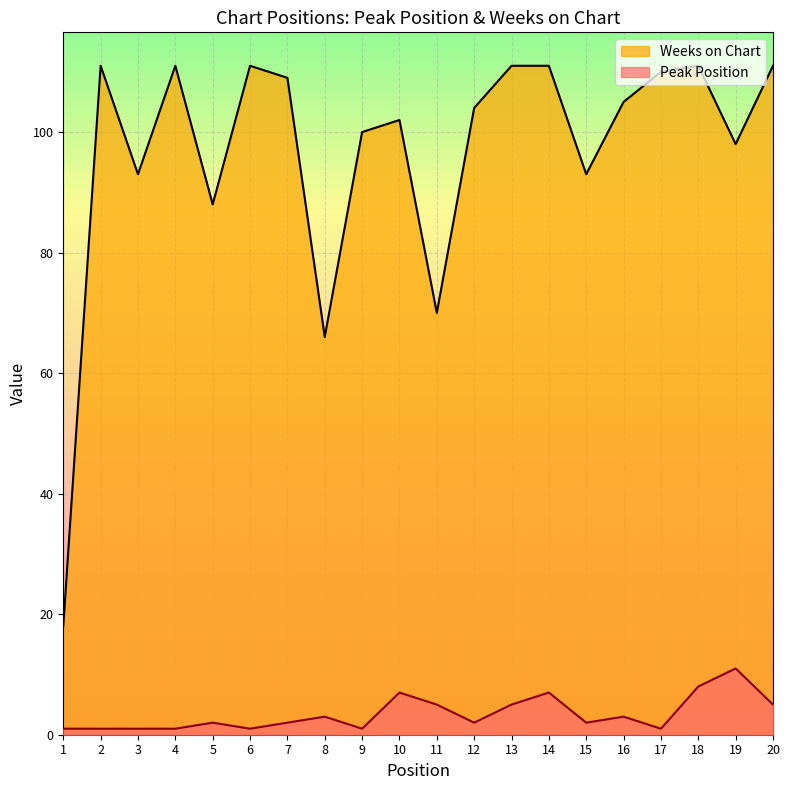

What is the smallest value displayed?

1